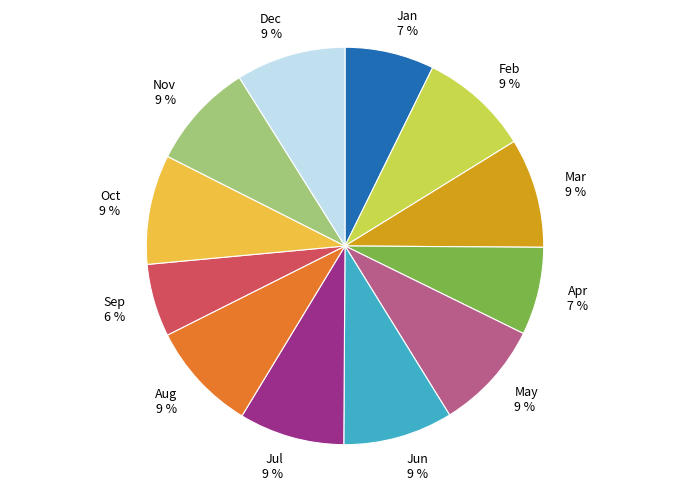

What is the ratio of the value at Aug 9 % to the value at Dec 9 %?

1.0